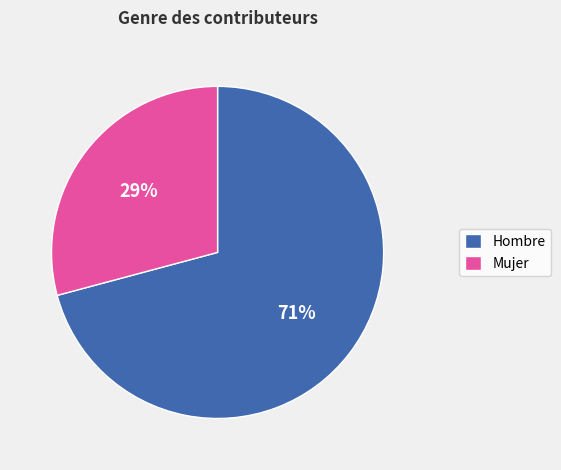

Is the sum of Mujer and Hombre greater than half?

Yes